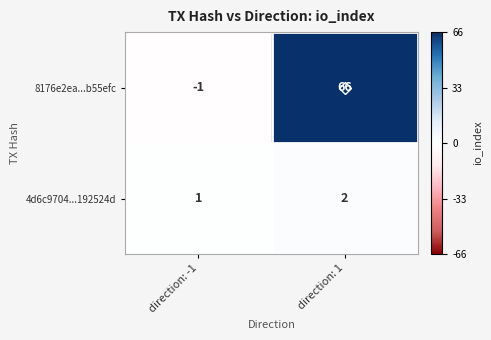

Count the number of data series in this chart.

2